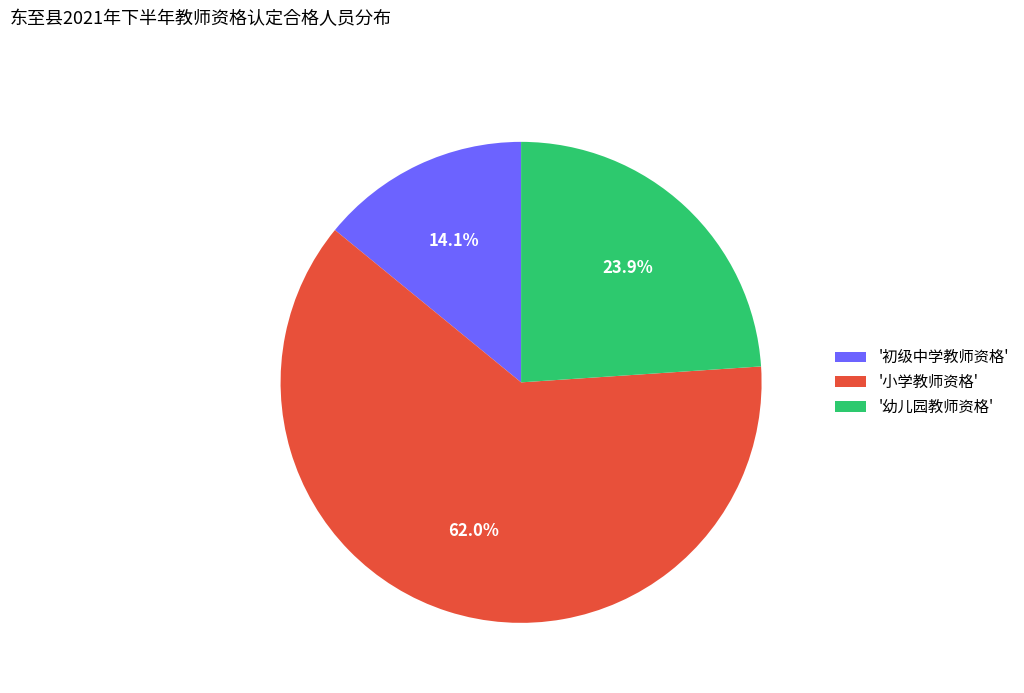

How many slices are in this pie chart?

3